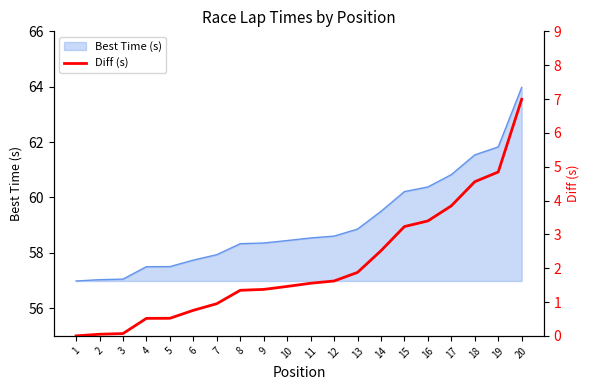

What is the maximum value for Best Time (s)?

64.0